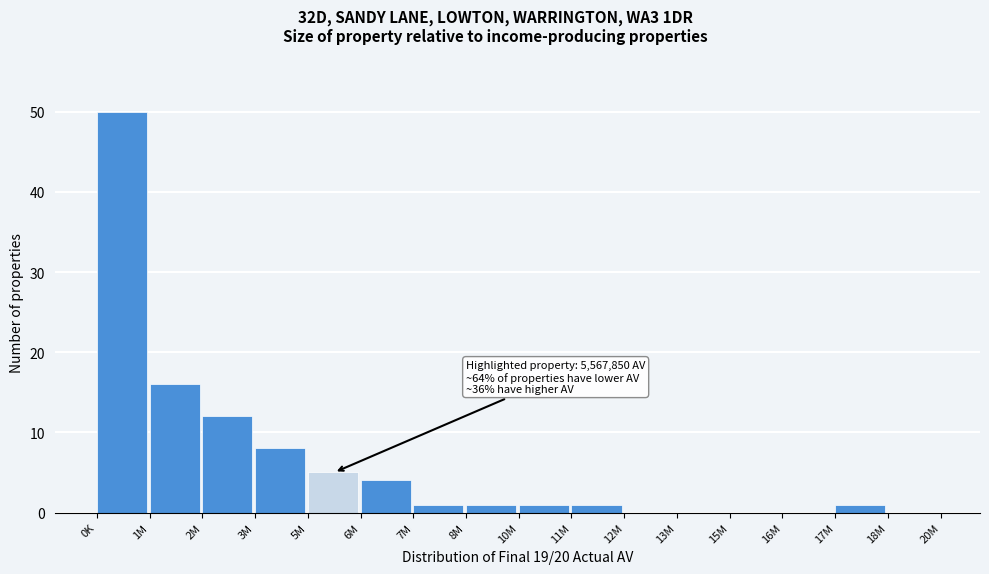

Reading left to right, extract all data points from this chart.

0K=50	1M=16	2M=12	3M=8	5M=5	6M=4	7M=1	8M=1	10M=1	11M=1	12M=0	13M=0	15M=0	16M=0	17M=1	18M=0